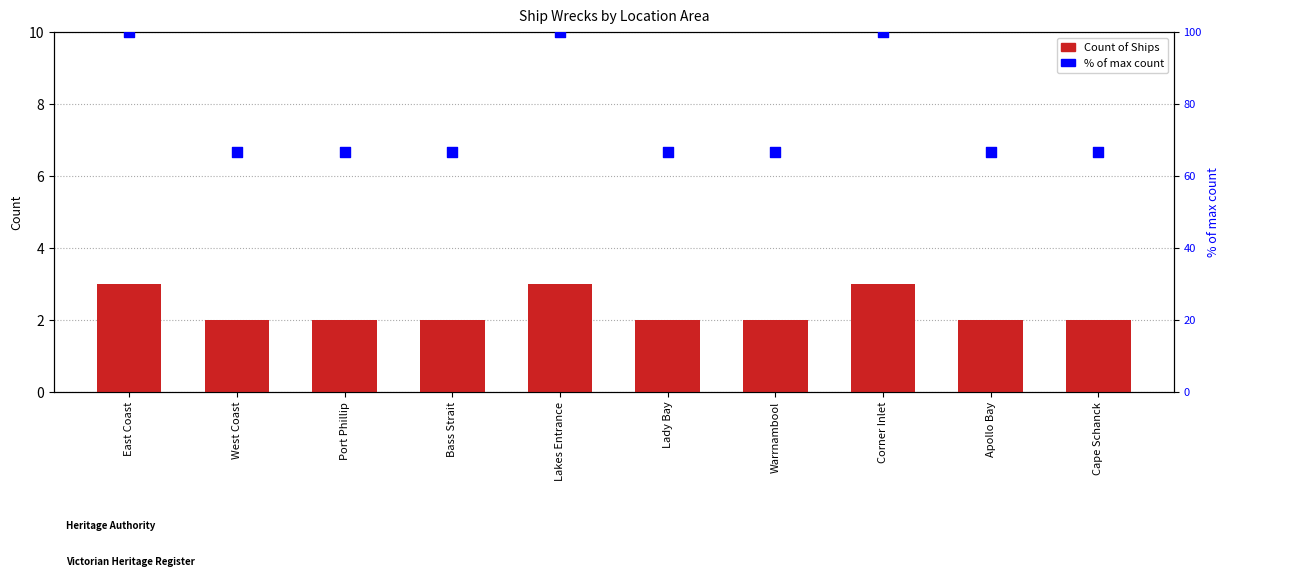

Which series has the largest total across all categories?

% of max count